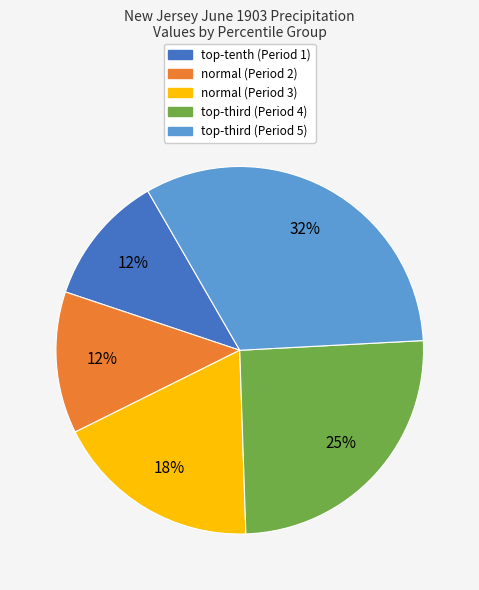

How many segments does this pie chart have?

5